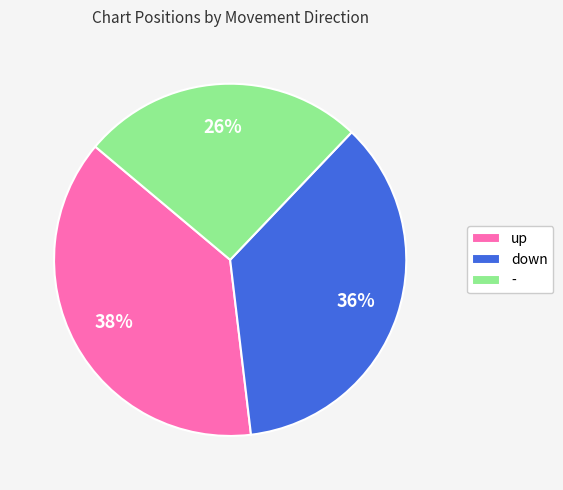

To the nearest percent, what percentage of the pie is up?

38%